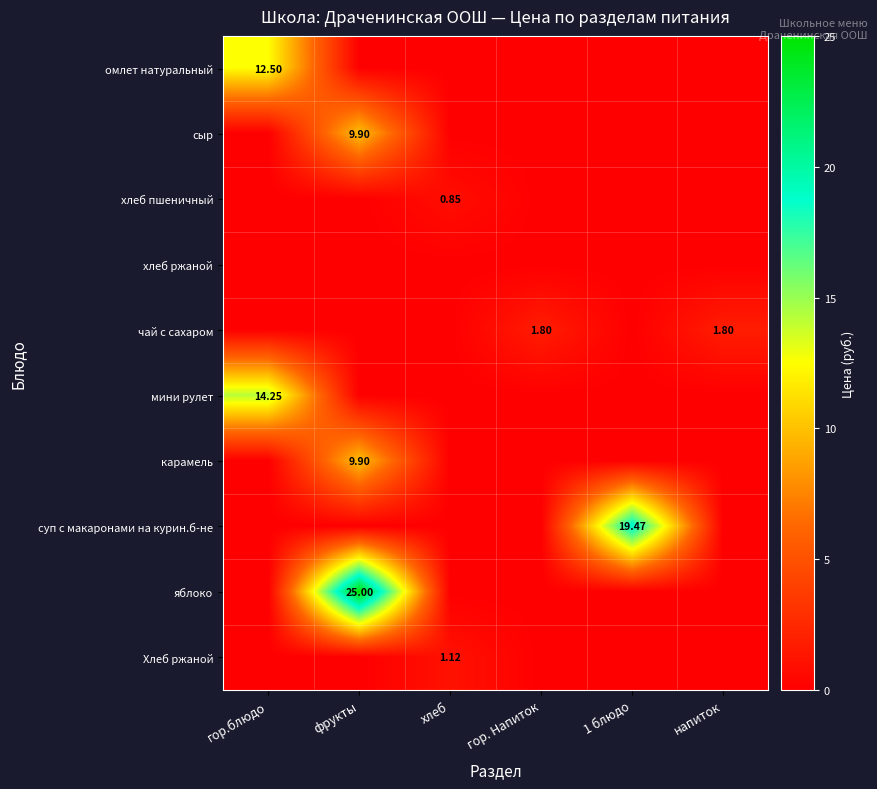

The мини рулет series shows 0.0 at хлеб. True or false?

True